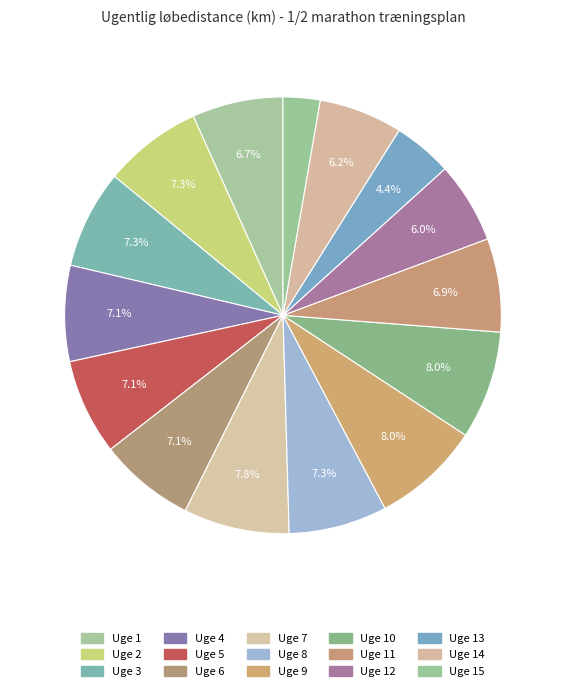

How many slices are in this pie chart?

15